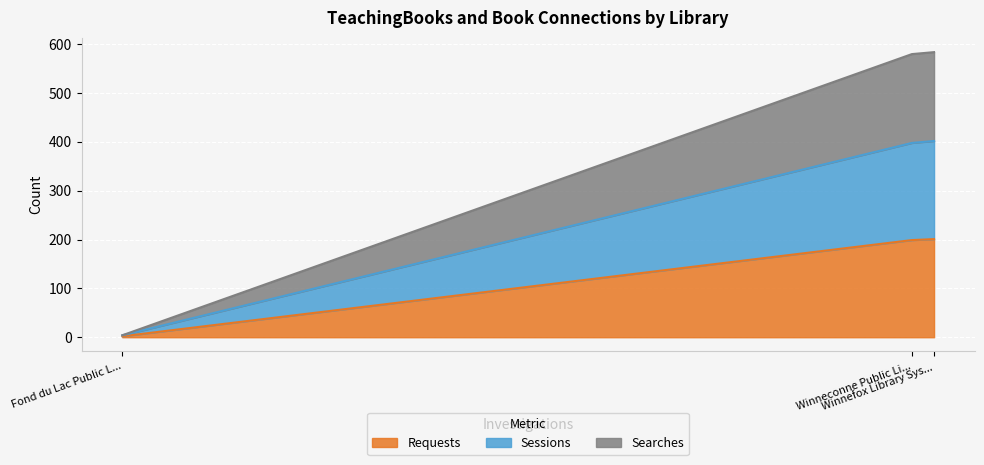

What is the maximum value shown in the chart?

584